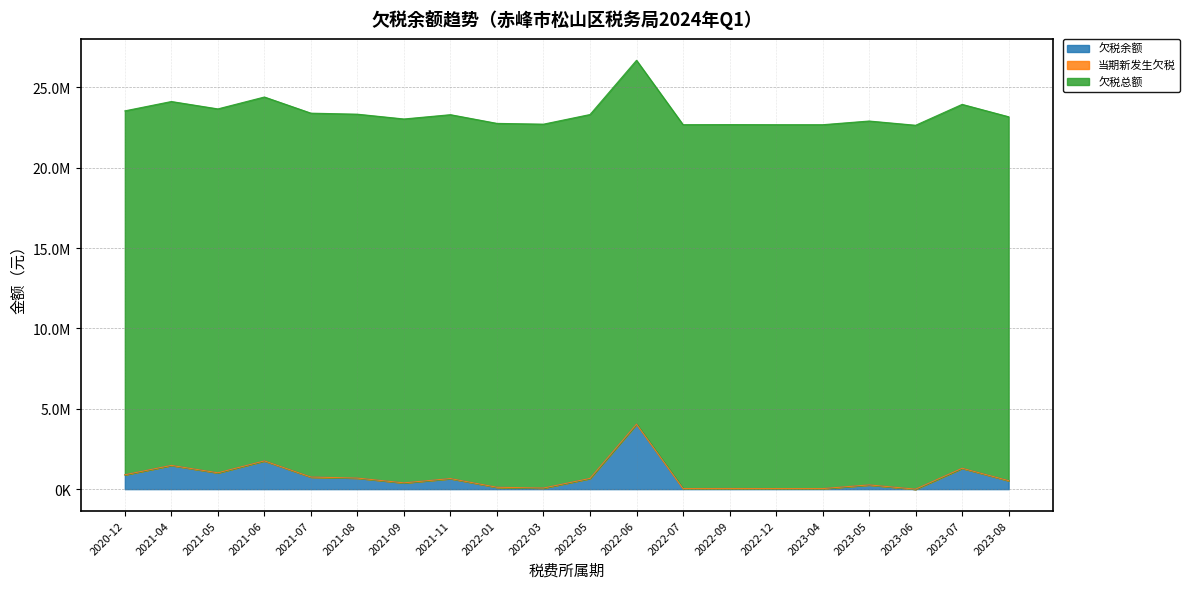

True or false: 欠税总额 and 当期新发生欠税 cross at least once.

False